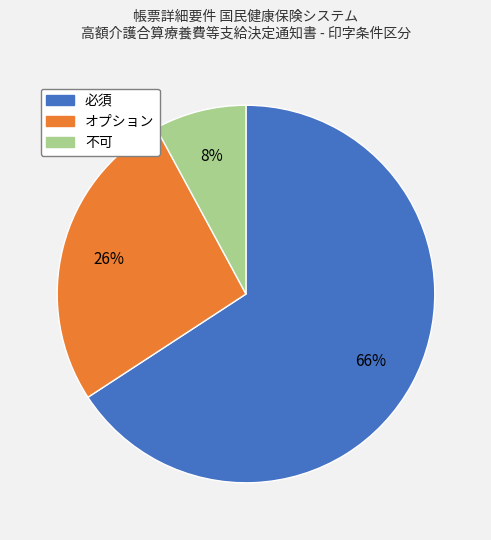

Approximately how many times larger is the value at オプション compared to 必須?

0.4